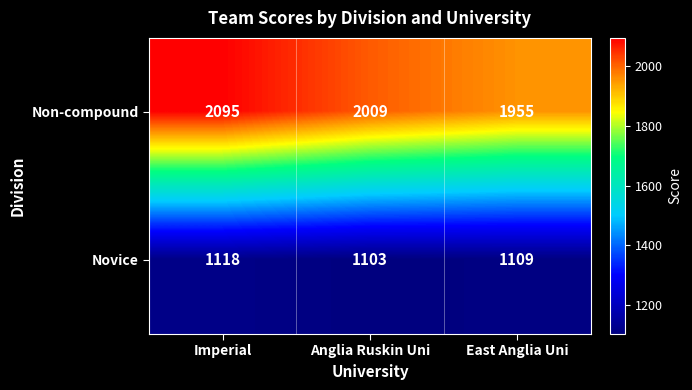

What is the difference between the maximum and second lowest values in the Non-compound series?

86